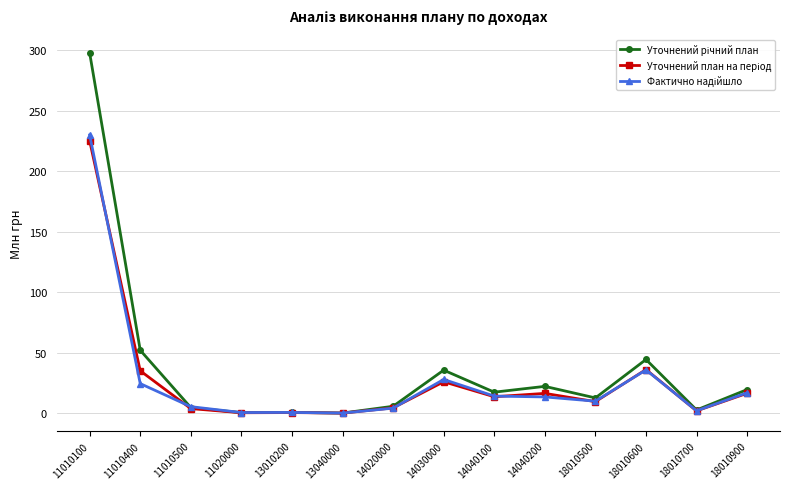

What is the maximum value shown in the chart?

297.6